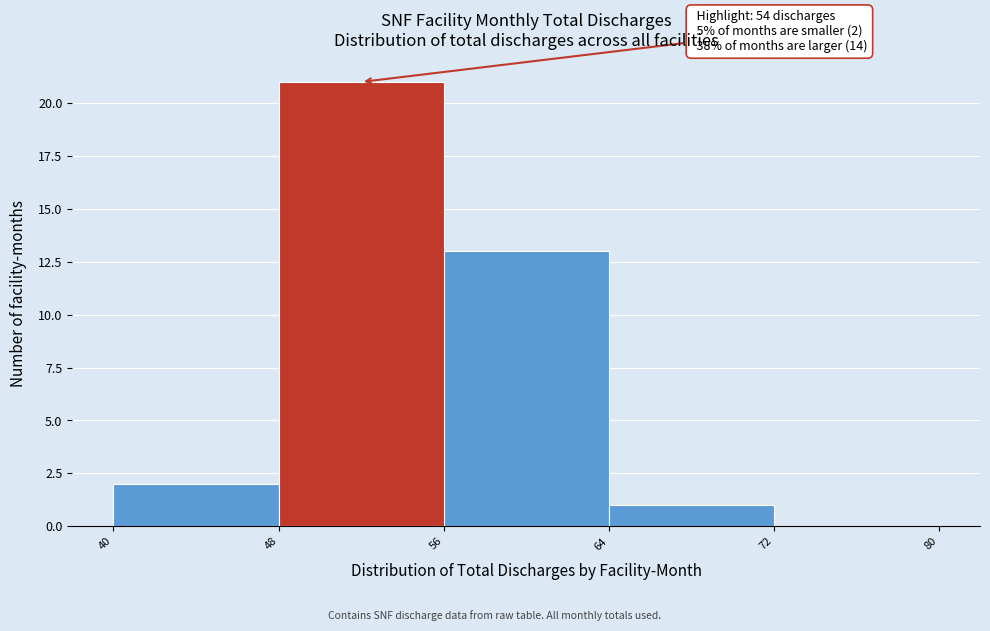

Over which range of the x-axis is the bar tallest?

48 to 56